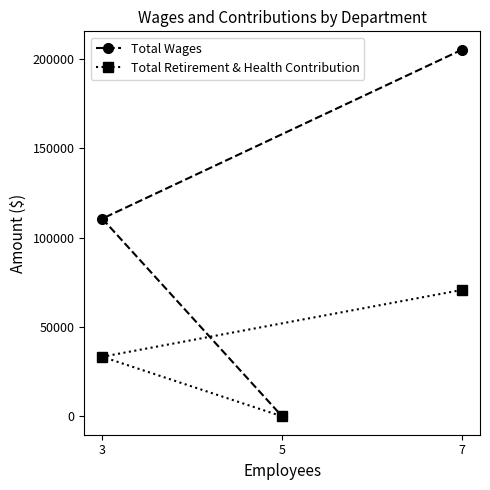

Is it true that Total Retirement & Health Contribution equals 34237 at 5?

False